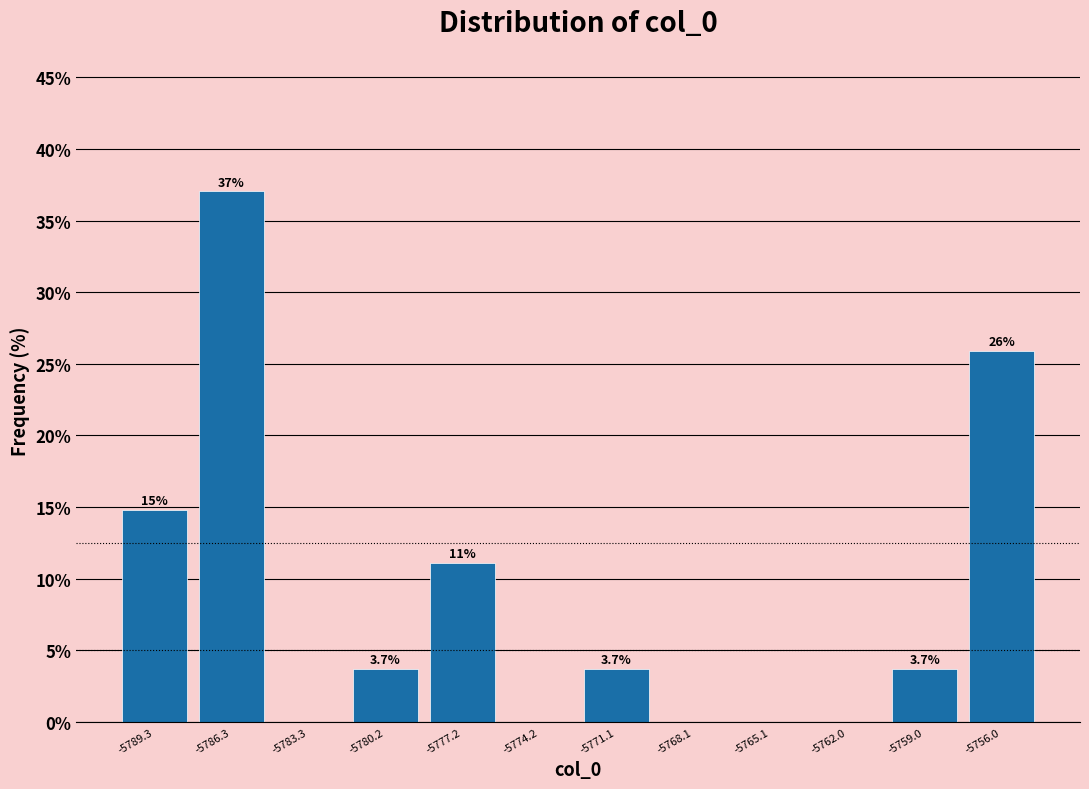

Which range on the x-axis has the tallest bar?

-5788.0 to -5785.0